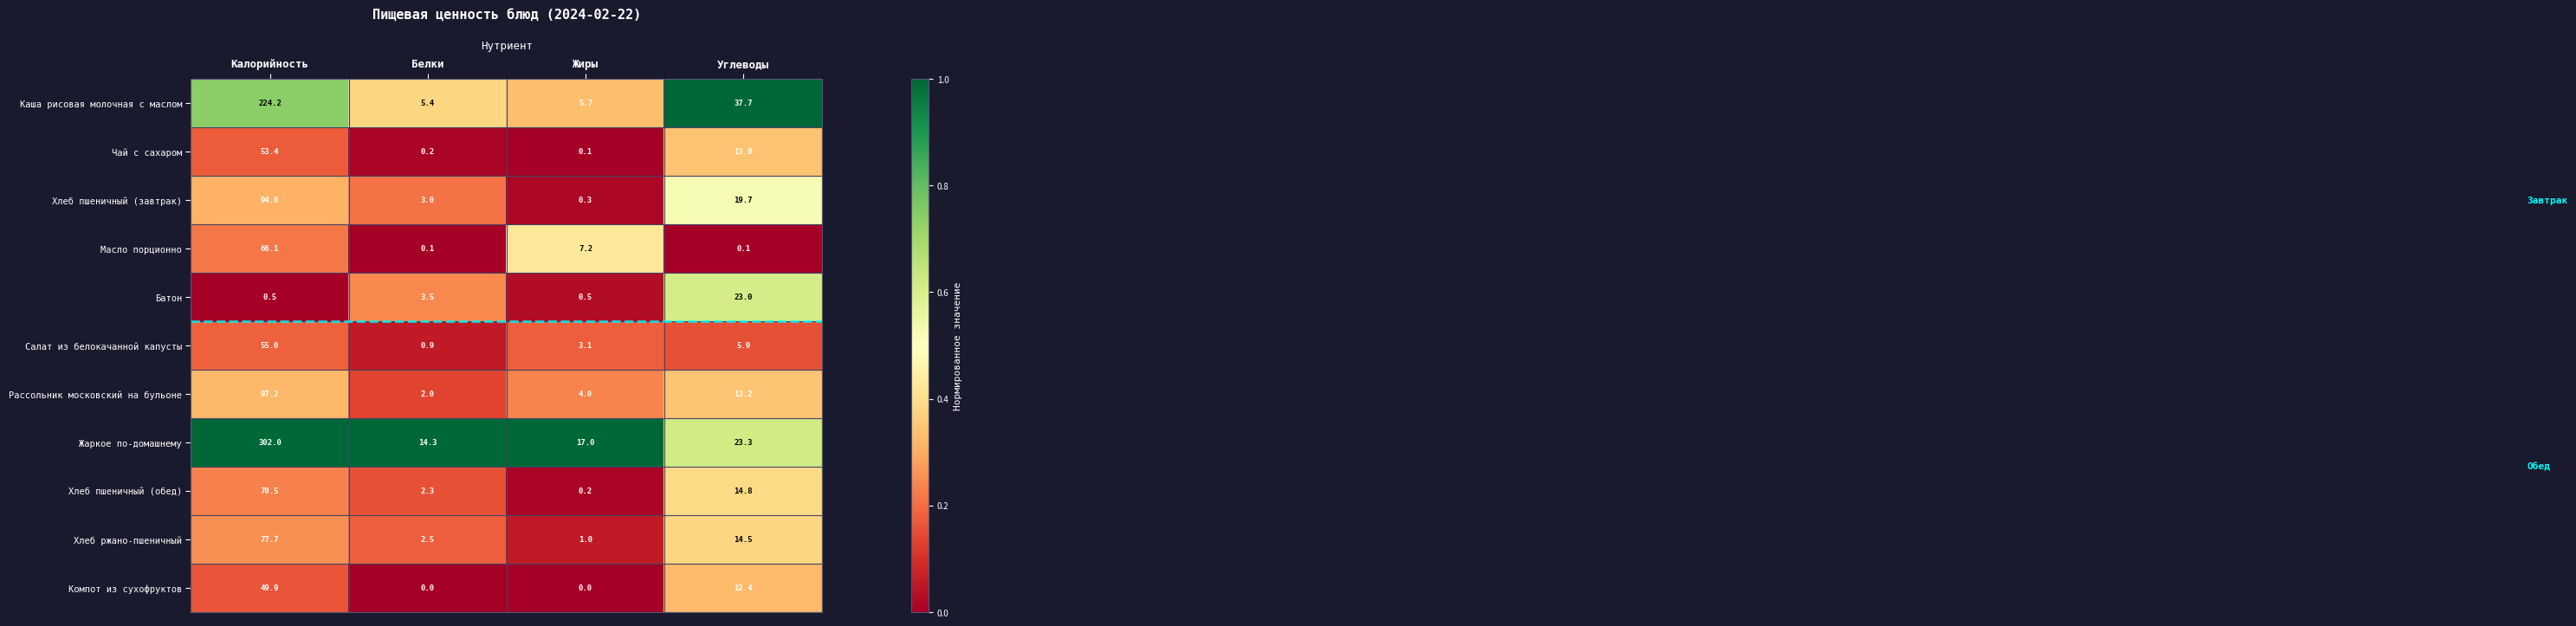

Between Калорийность and Белки, which series saw the biggest shift?

Жаркое по-домашнему